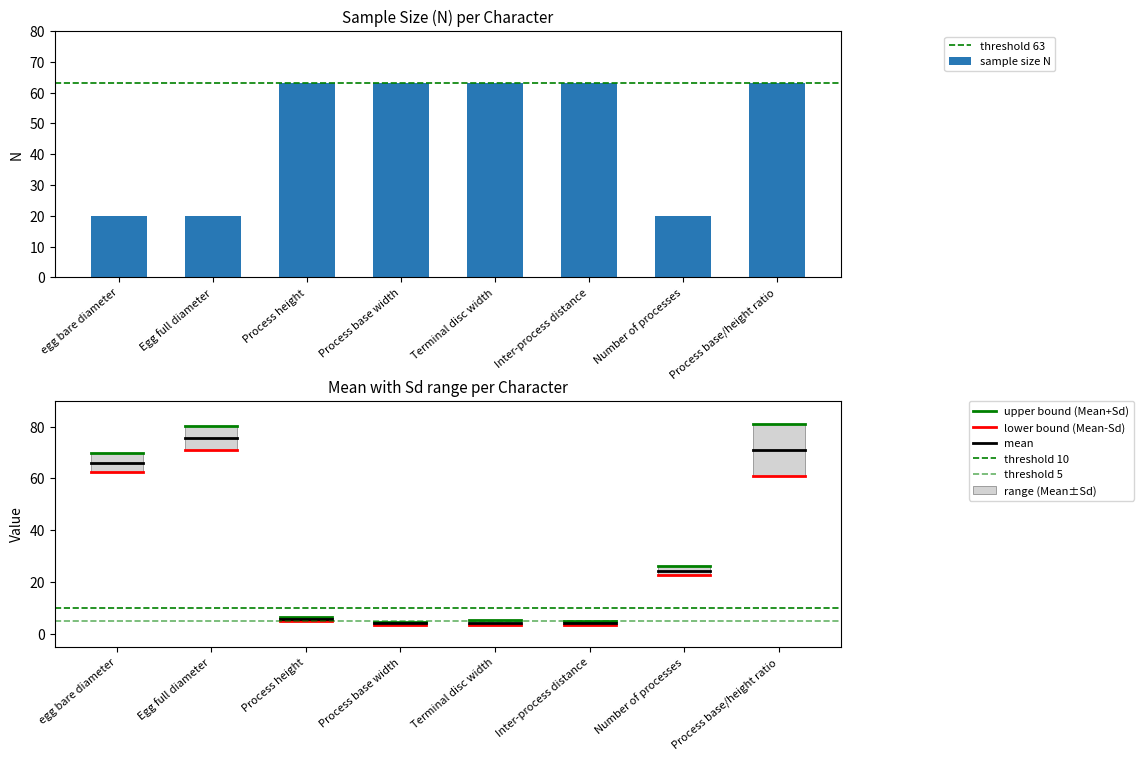

What is the label of the 1st bar from the left?

egg bare diameter